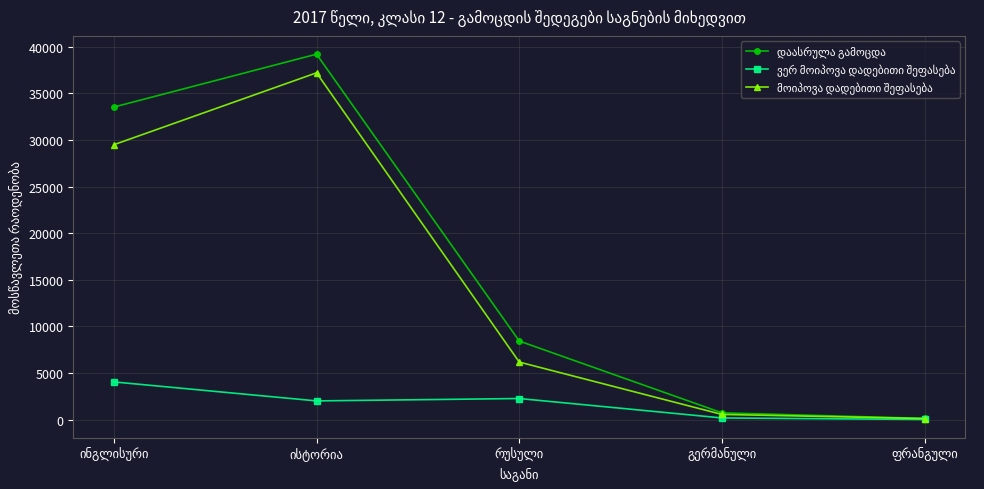

At which label does დაასრულა გამოცდა reach its peak?

ისტორია